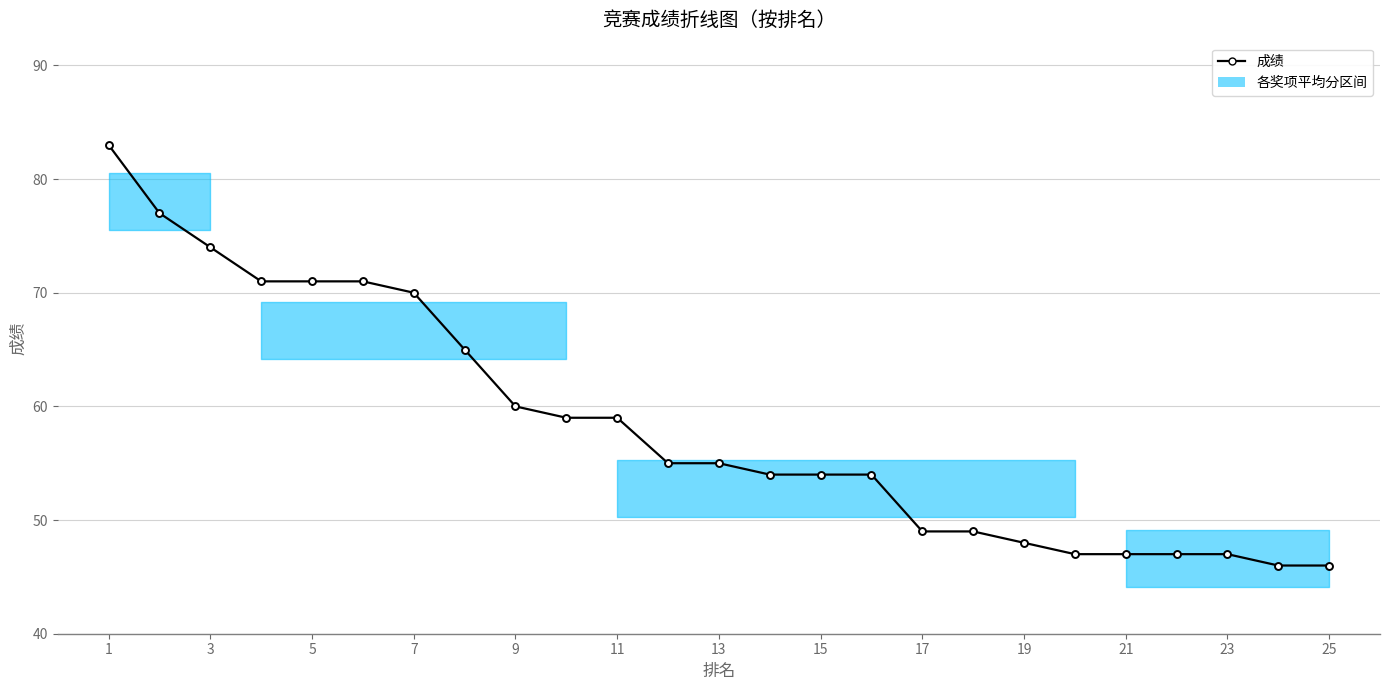

Is this an area chart (filled region under the line)?

No